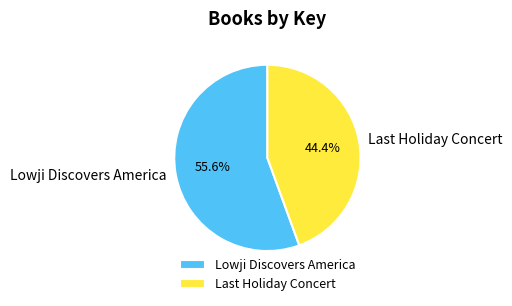

Count the number of slices in the pie.

2